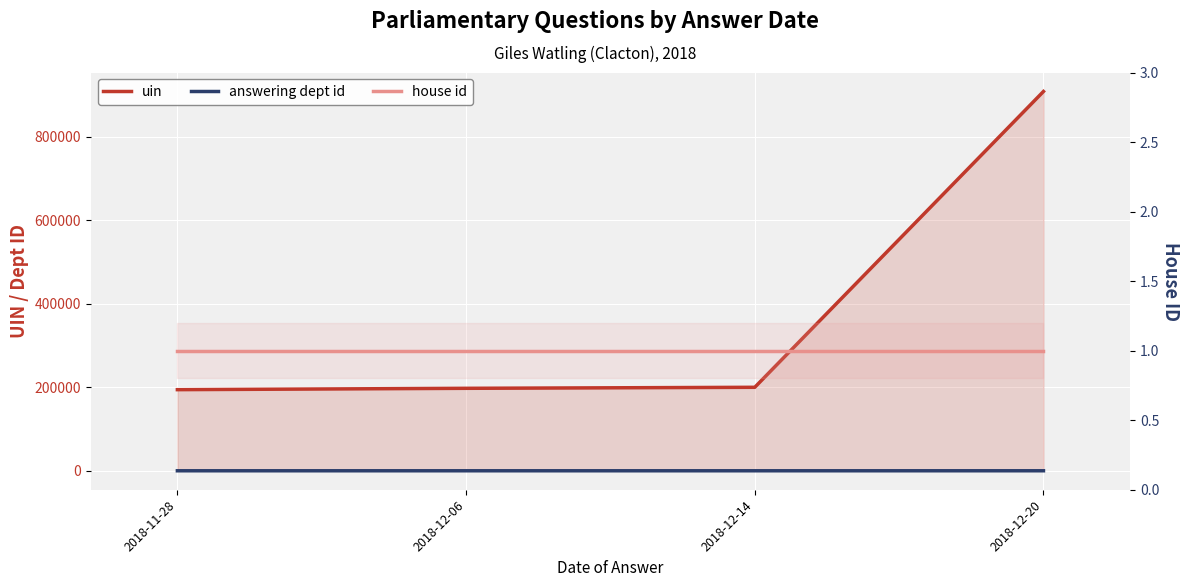

What is the sum of the uin values at 2018-12-14 and 2018-11-28?

394173